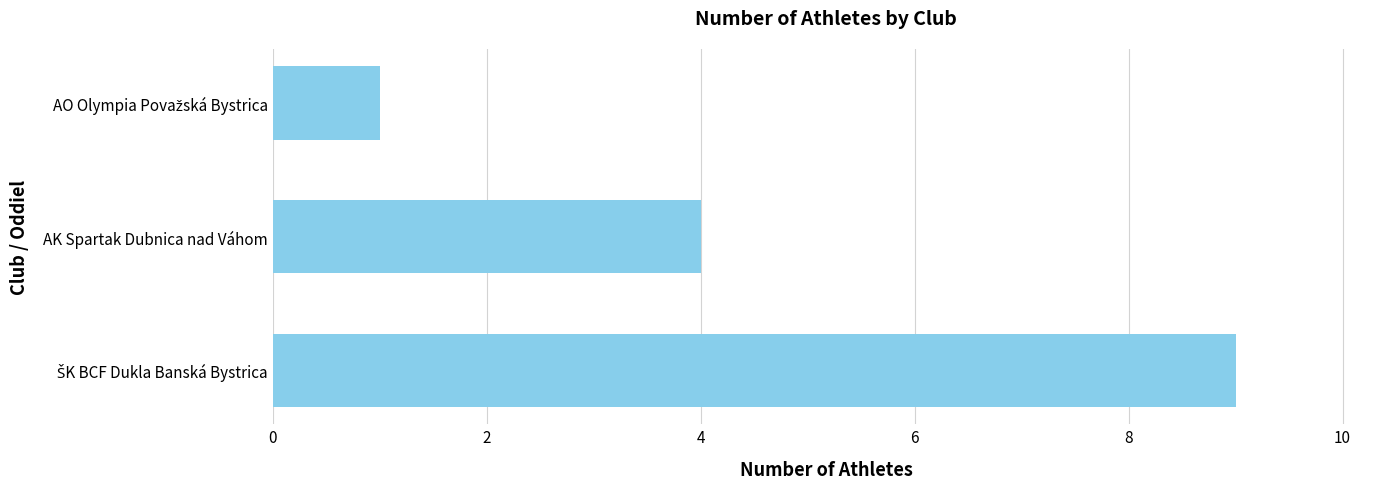

How many categories are shown in the chart?

3